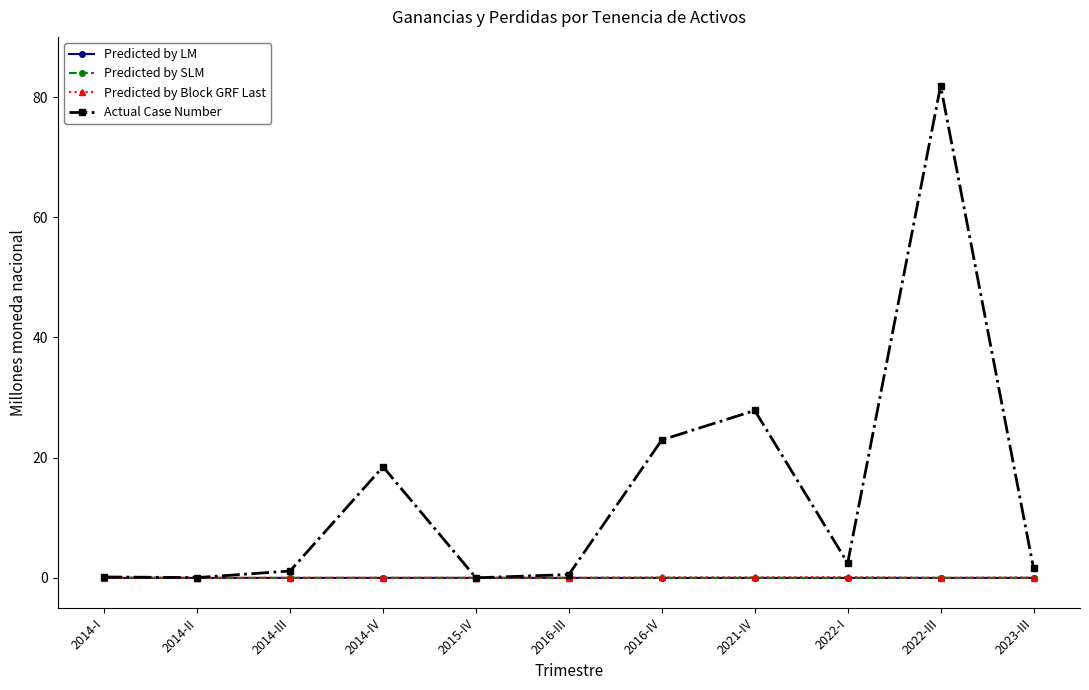

Does the chart have visible grid lines?

No